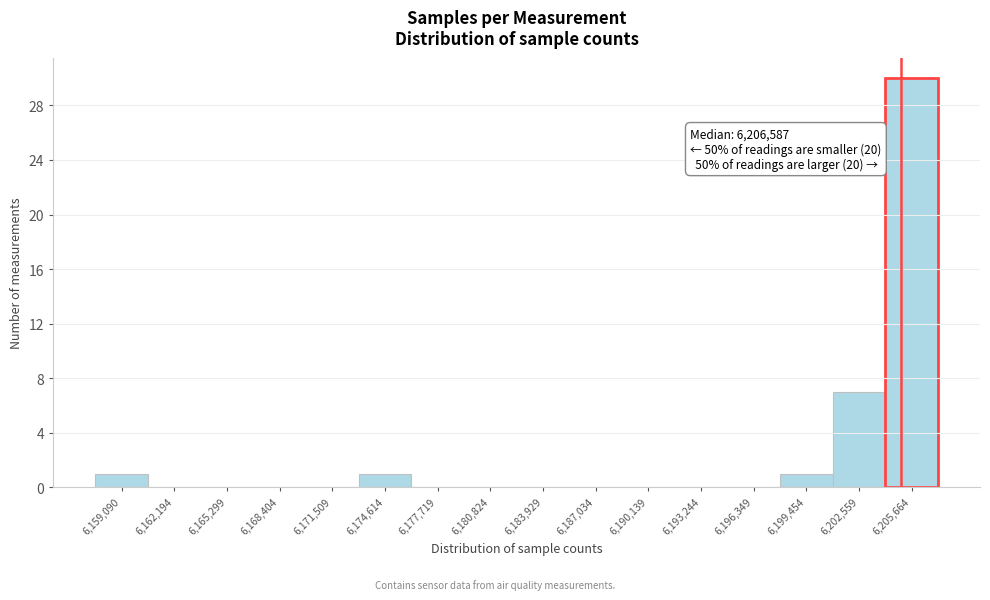

Reading left to right, what are all the values shown in this chart?

6,159,090=1	6,162,194=0	6,165,299=0	6,168,404=0	6,171,509=0	6,174,614=1	6,177,719=0	6,180,824=0	6,183,929=0	6,187,034=0	6,190,139=0	6,193,244=0	6,196,349=0	6,199,454=1	6,202,559=7	6,205,664=30